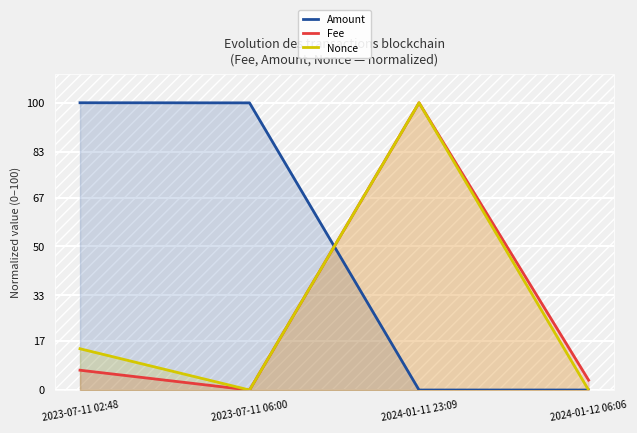

What are all the series names shown in the legend?

Amount, Fee, Nonce